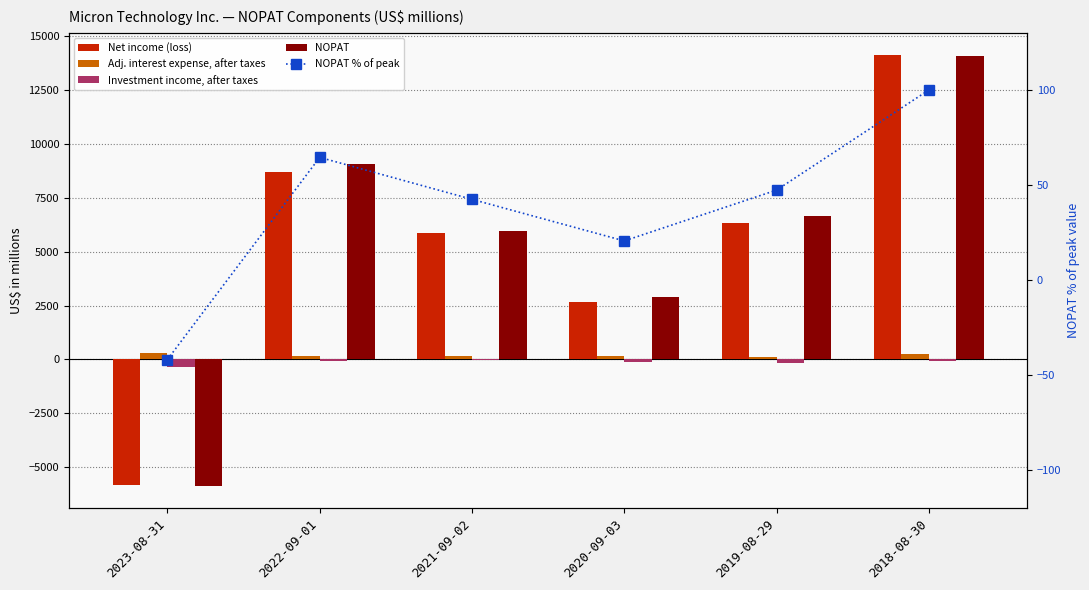

How many values in the Adj. interest expense, after taxes series exceed 166?

2